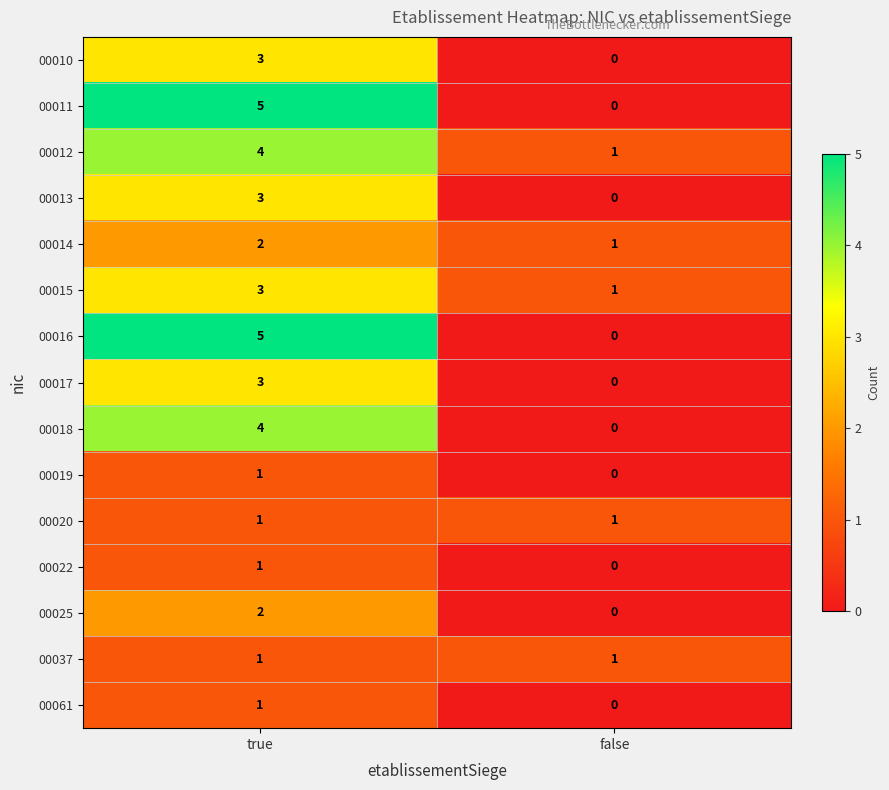

Reading left to right, extract all data points from this chart.

00010: true=3	false=0
00011: true=5	false=0
00012: true=4	false=1
00013: true=3	false=0
00014: true=2	false=1
00015: true=3	false=1
00016: true=5	false=0
00017: true=3	false=0
00018: true=4	false=0
00019: true=1	false=0
00020: true=1	false=1
00022: true=1	false=0
00025: true=2	false=0
00037: true=1	false=1
00061: true=1	false=0